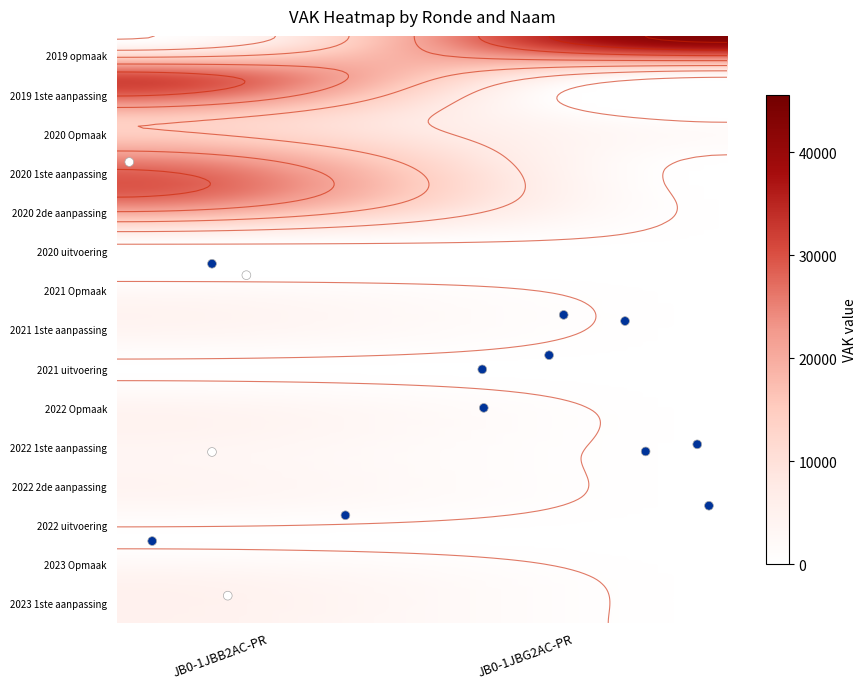

Is it true that the value at 2022 Opmaak is 4194?

True